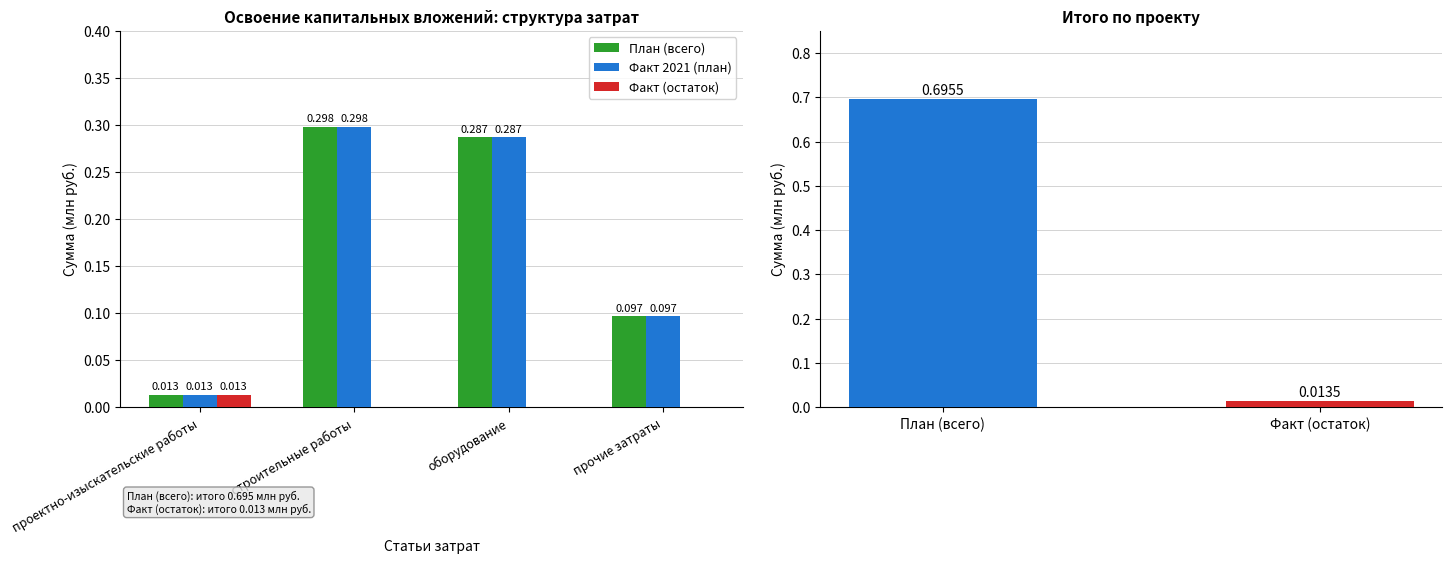

Between строительные работы and прочие затраты, which is larger?

строительные работы